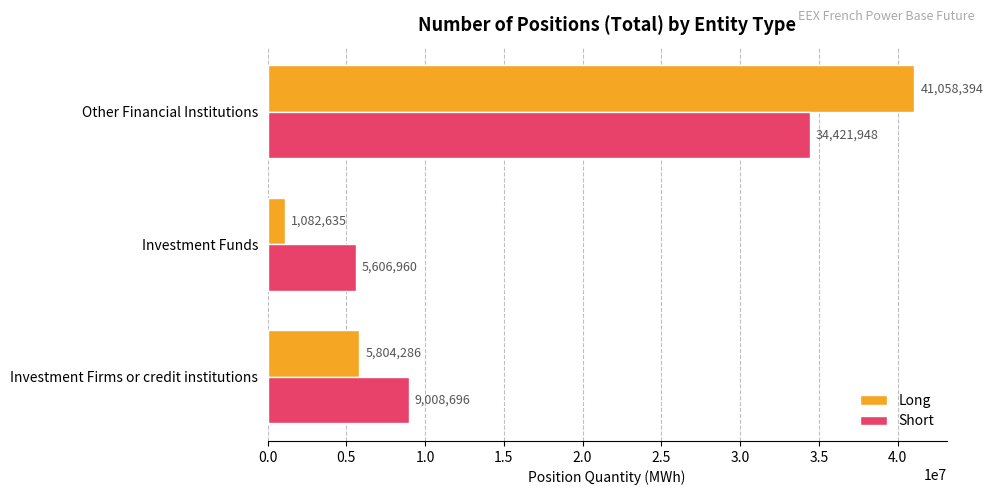

Rank the series by their average value, from lowest to highest.

Long, Short